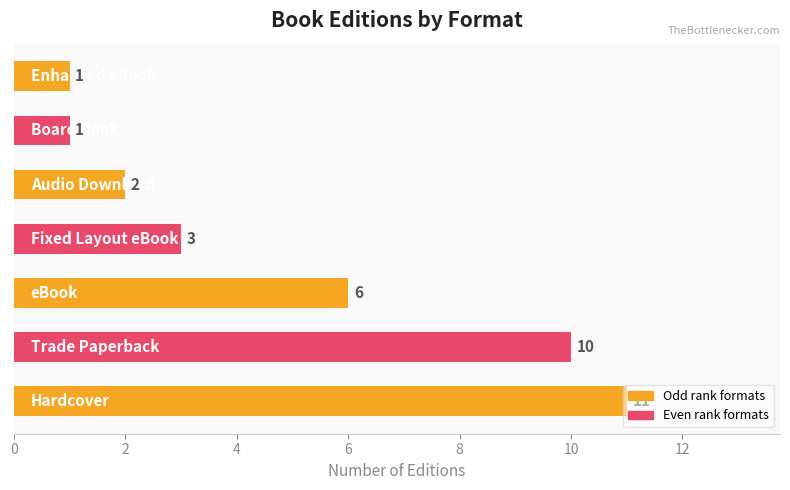

What is the maximum value shown in the chart?

11